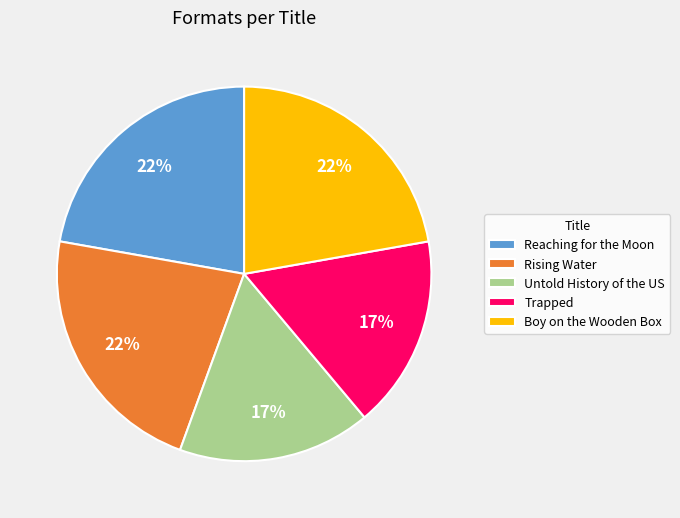

Does Untold History of the US account for over 50% of the chart?

No